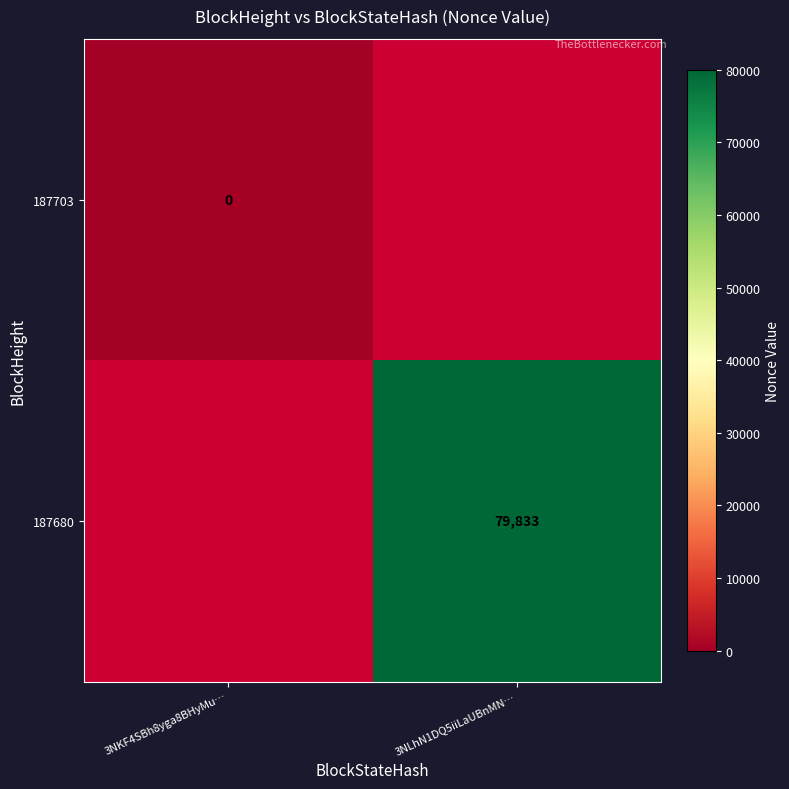

The value of 187680 at 3NLhN1DQ5iiLaUBnMN… is 79833. True or false?

True